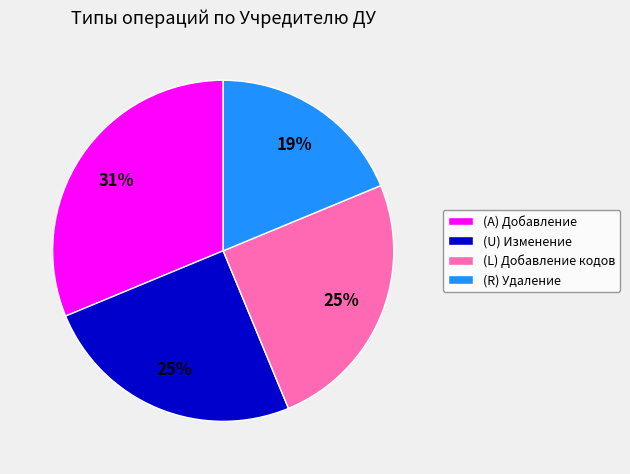

Is it true that (R) Удаление is 19% of the pie?

True